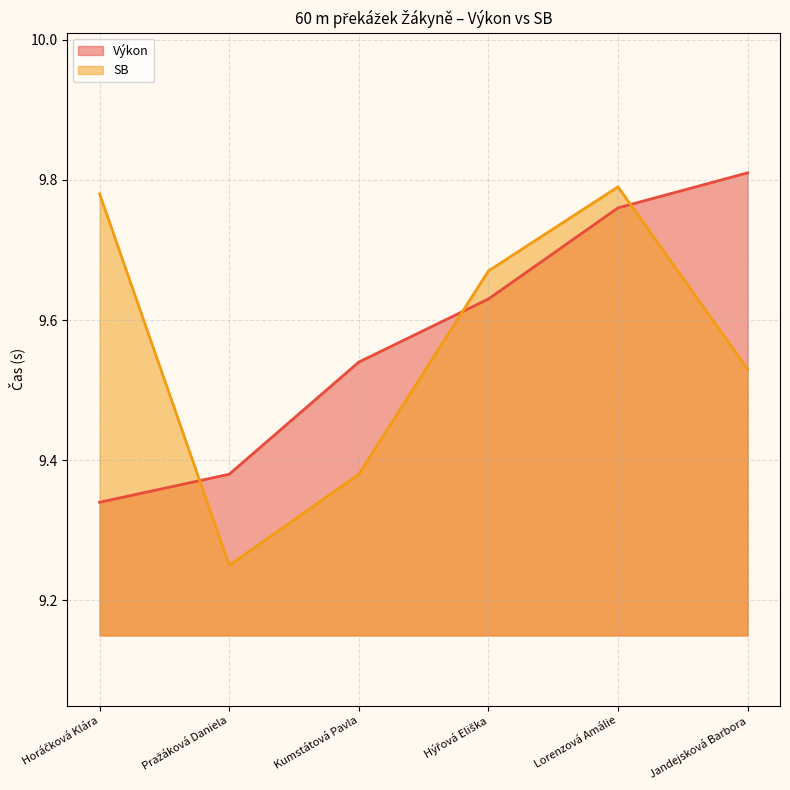

The Výkon series shows 15.2 at Horáčková Klára. True or false?

False